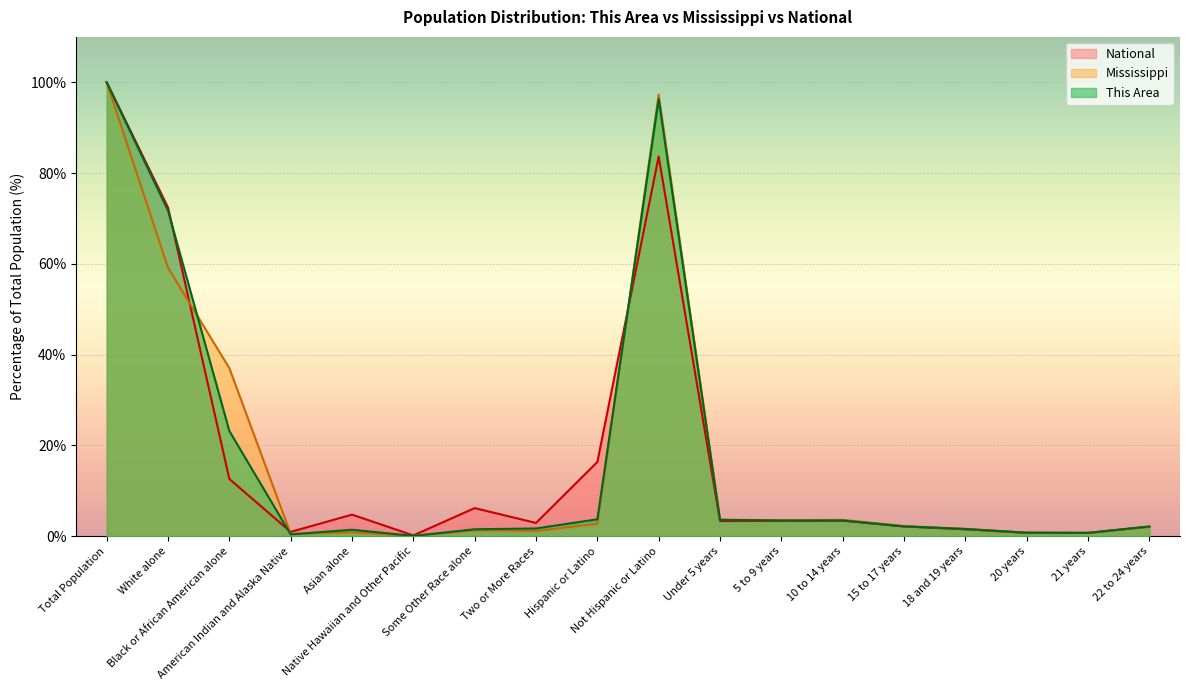

What is the average value of the This Area series?

17.7